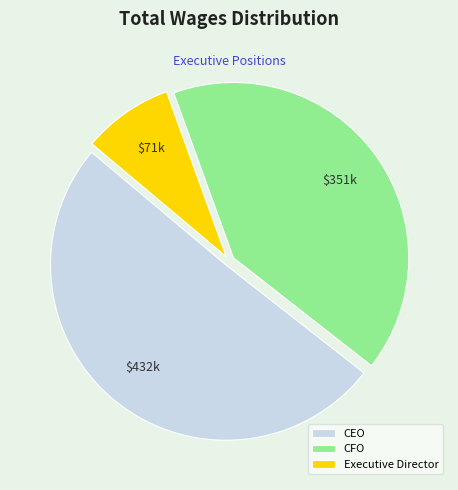

Which has a higher value, Executive Director or CEO?

CEO